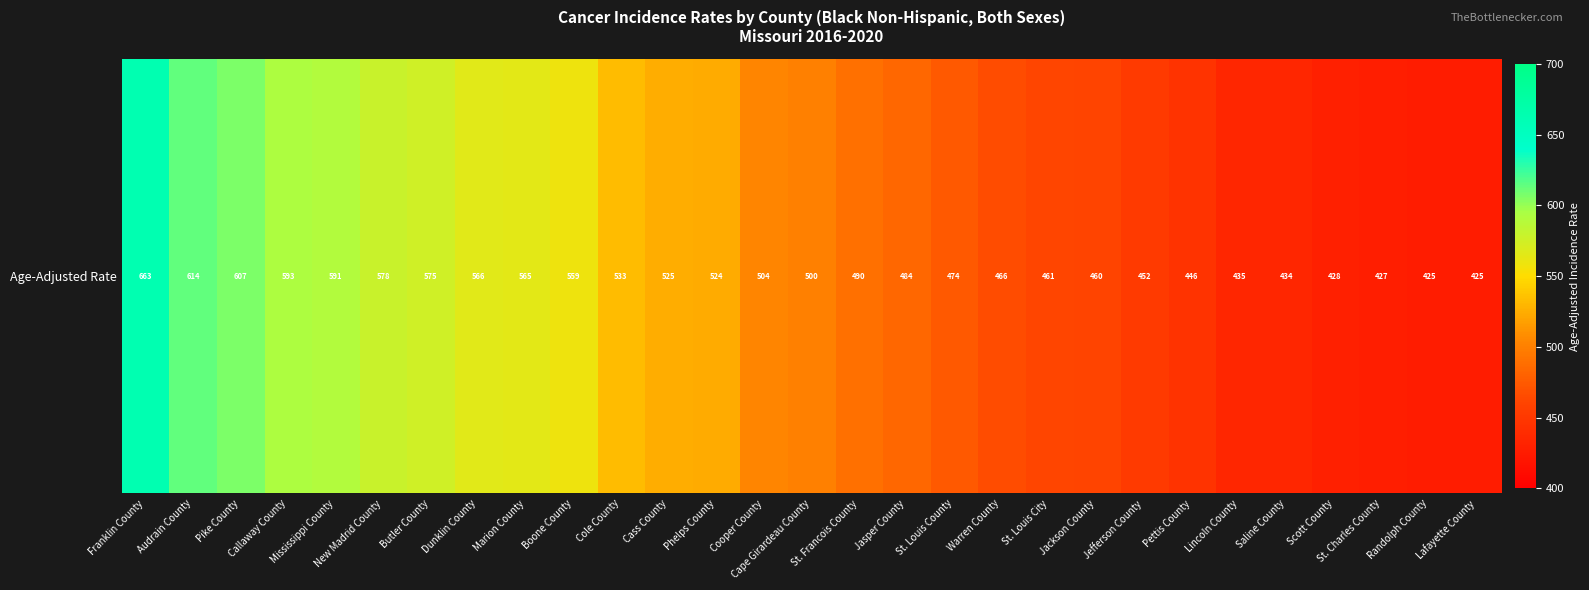

How many data points are less than 500?

14